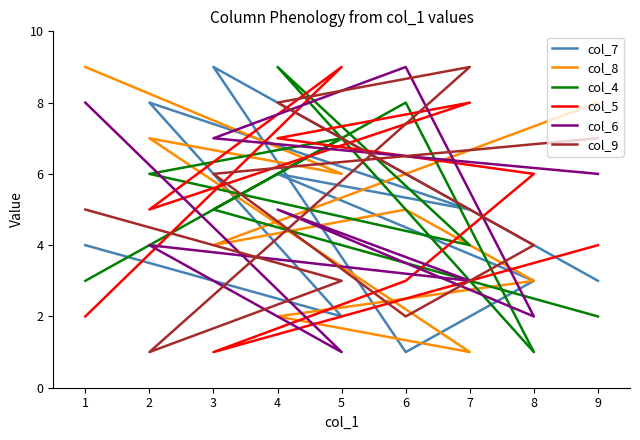

Which category has the highest value across all series?

3